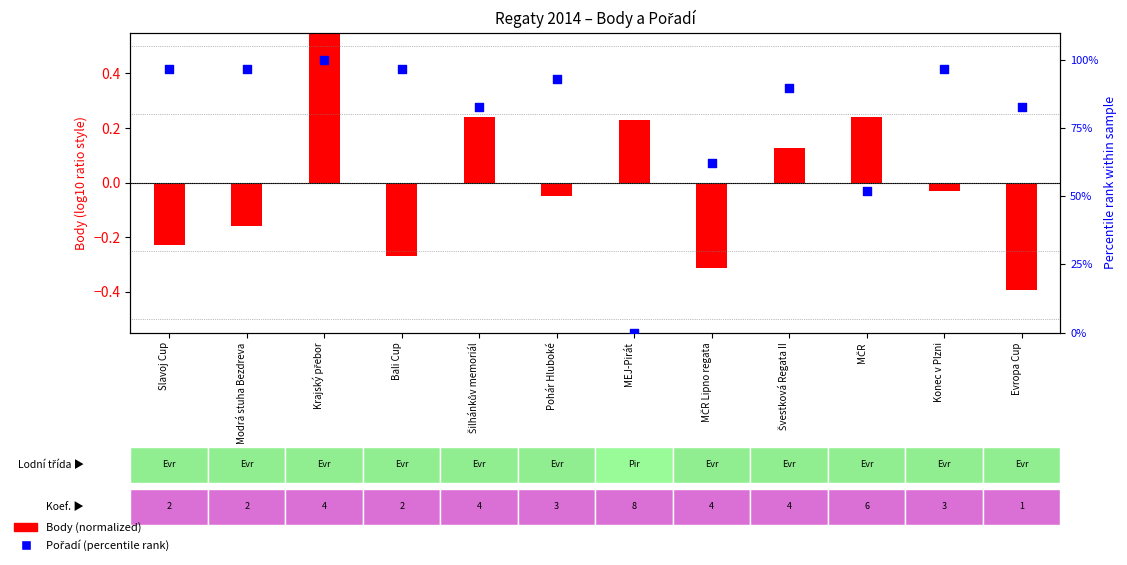

What are all the series names shown in the legend?

Body (normalized), Pořadí (percentile)